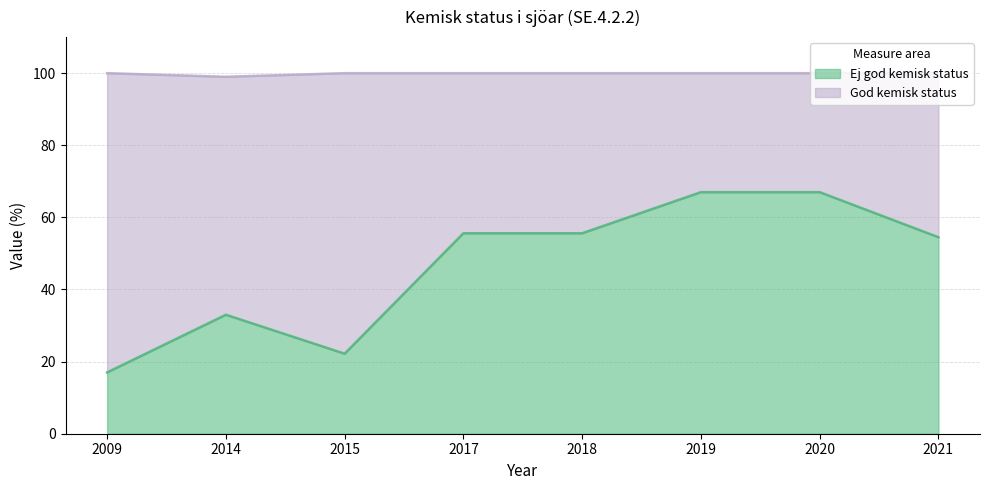

What is the value of the 6th point from the left?

67.0